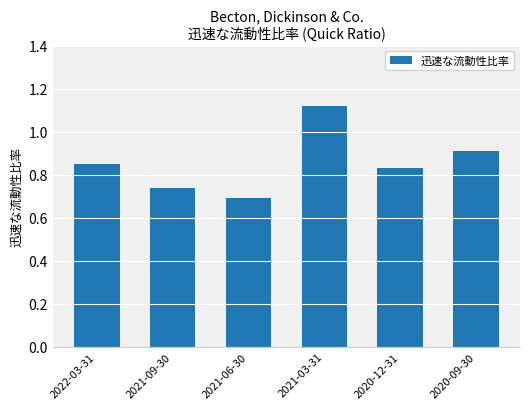

Rank the categories by value from highest to lowest.

2021-03-31, 2020-09-30, 2022-03-31, 2020-12-31, 2021-09-30, 2021-06-30